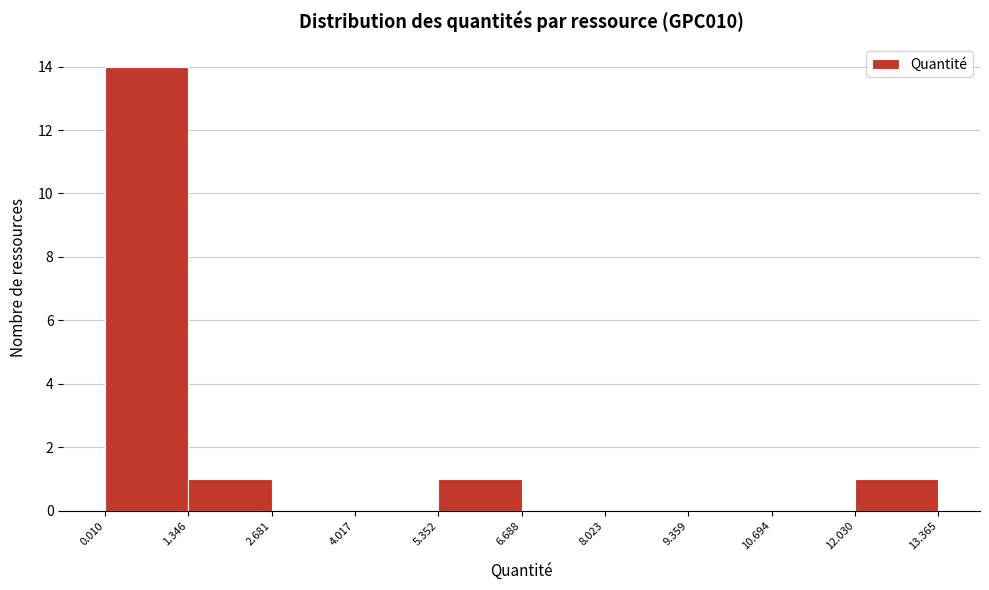

Which range on the x-axis has the tallest bar?

0.010 to 1.346